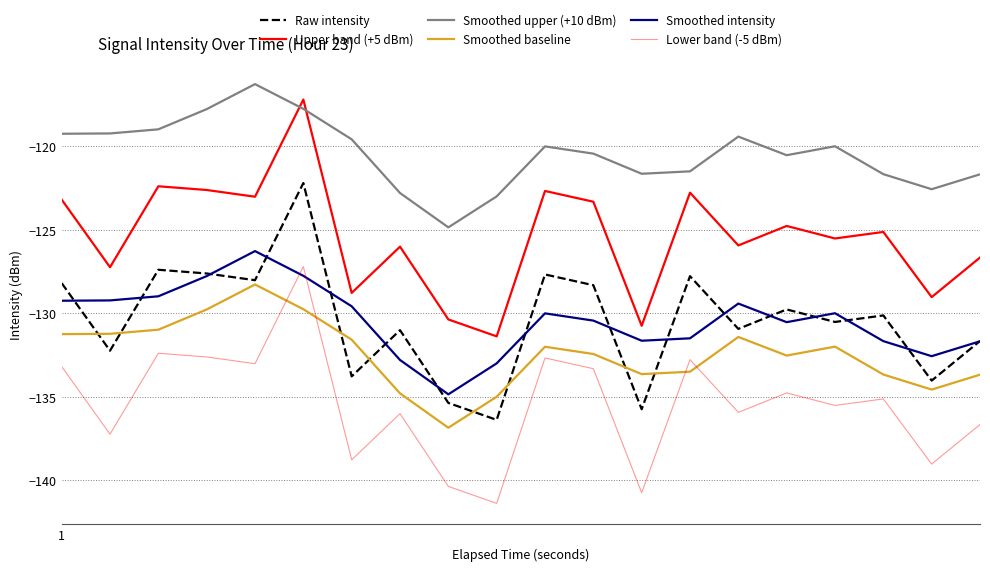

How many lines are shown in the chart?

6